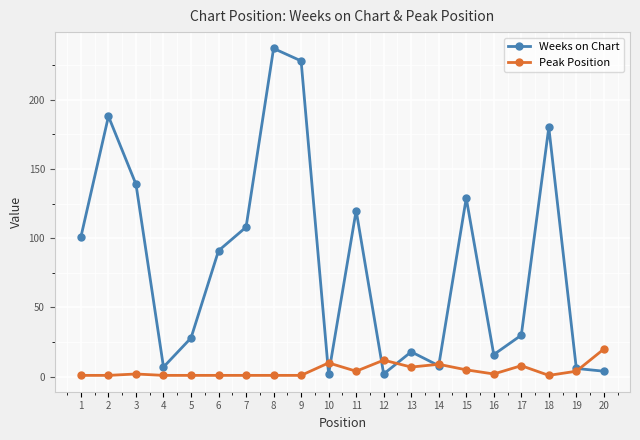

What is the value of the Weeks on Chart point at the 7th from the left?

108